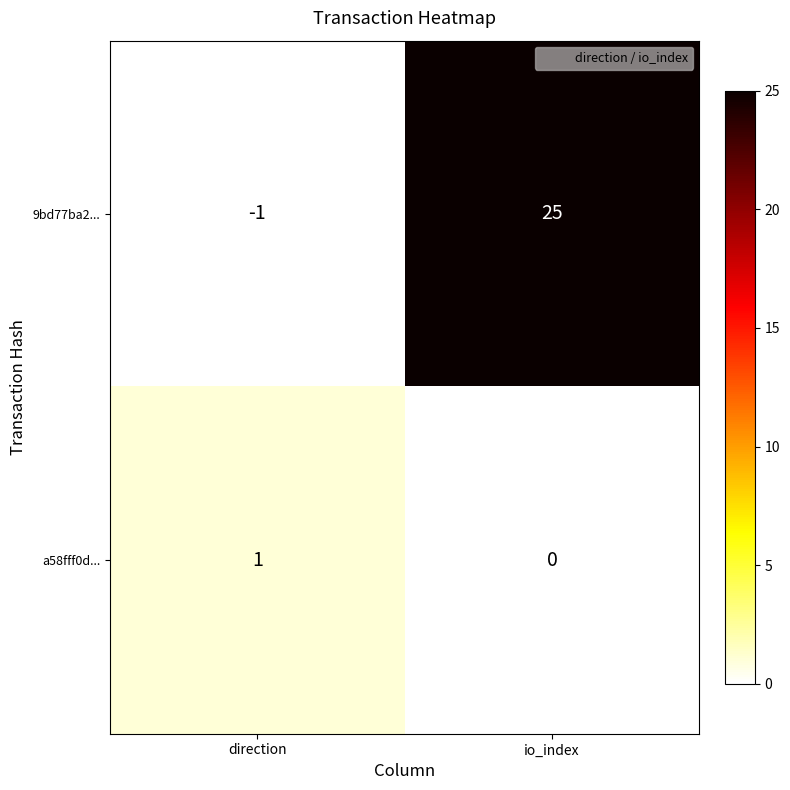

How many negative values does the 9bd77ba2... series have?

1